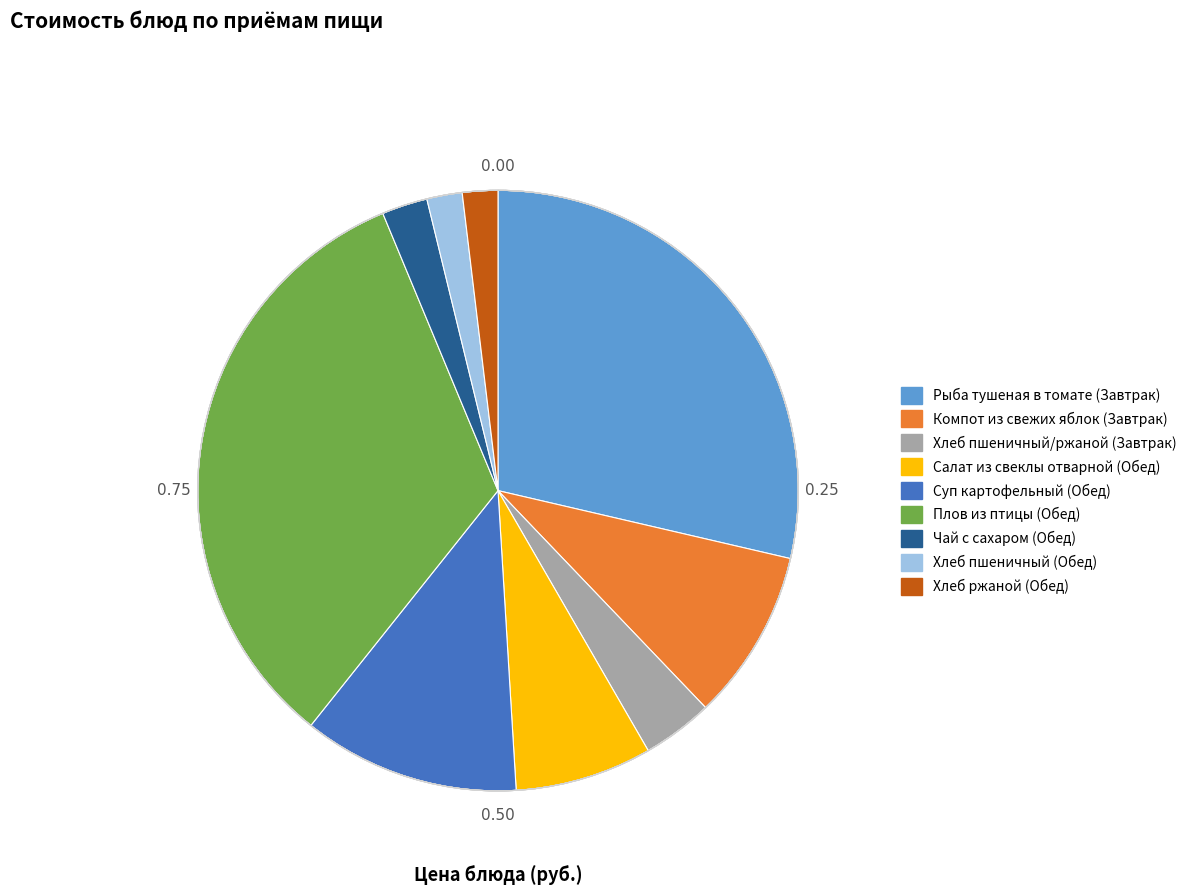

Which has a higher value, Хлеб пшеничный/ржаной (Завтрак) or Суп картофельный (Обед)?

Суп картофельный (Обед)